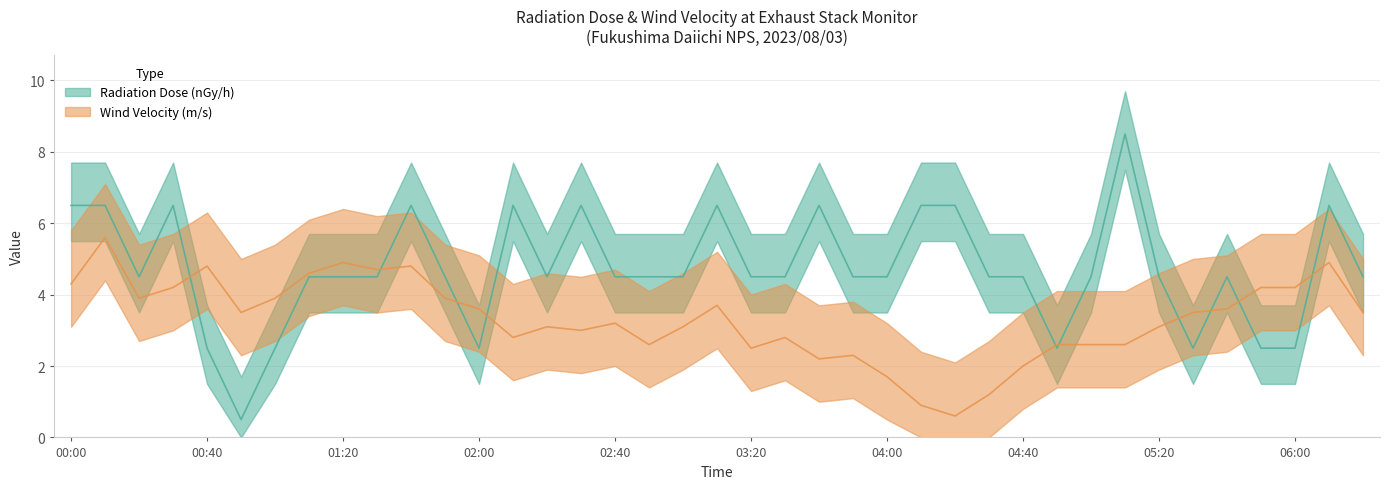

What is the minimum value shown in the chart?

0.5